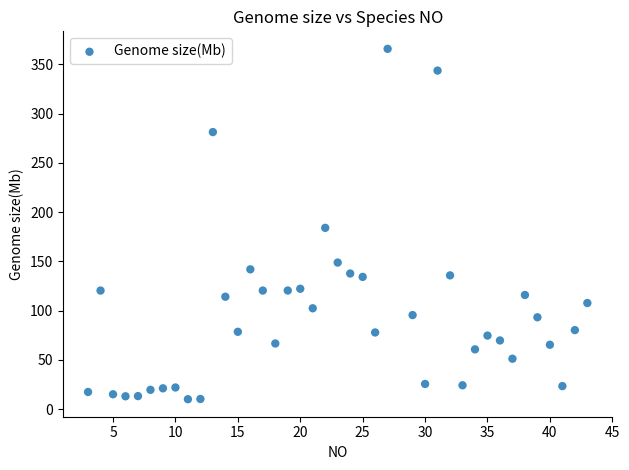

What is the range of X values (max minus min)?

40.0